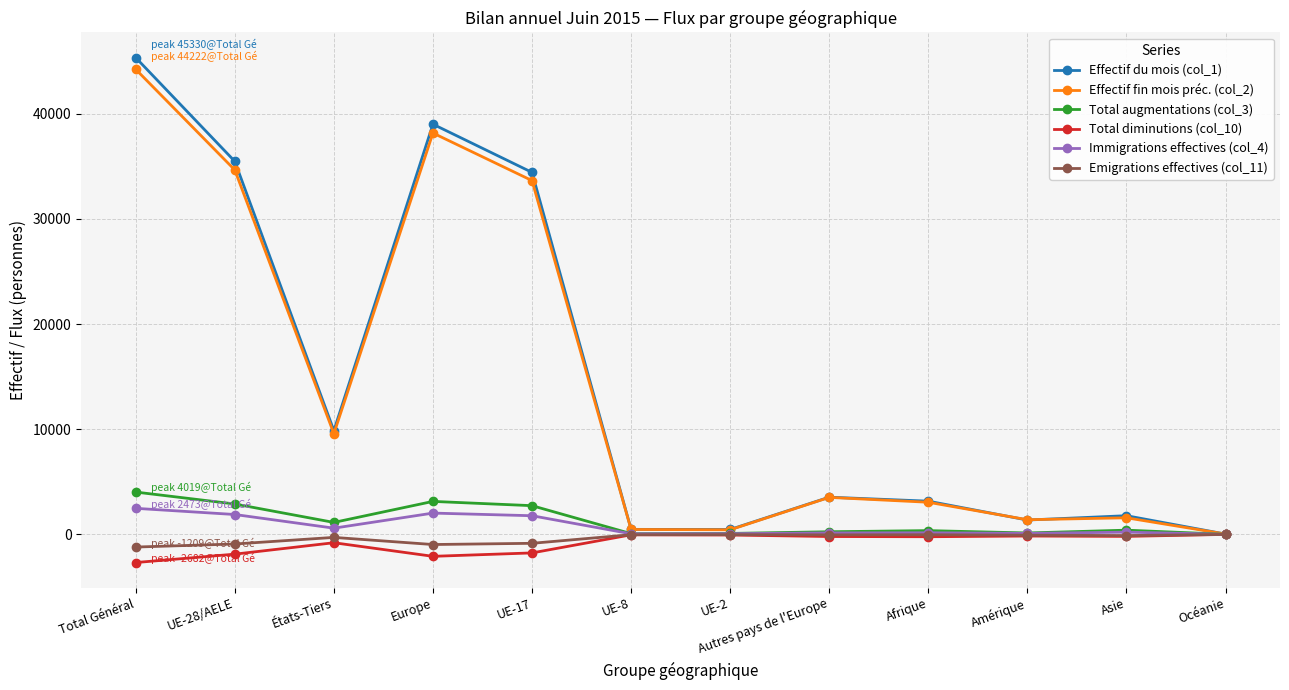

What is the difference between the Immigrations effectives (col_4) values at UE-8 and Europe?

1971